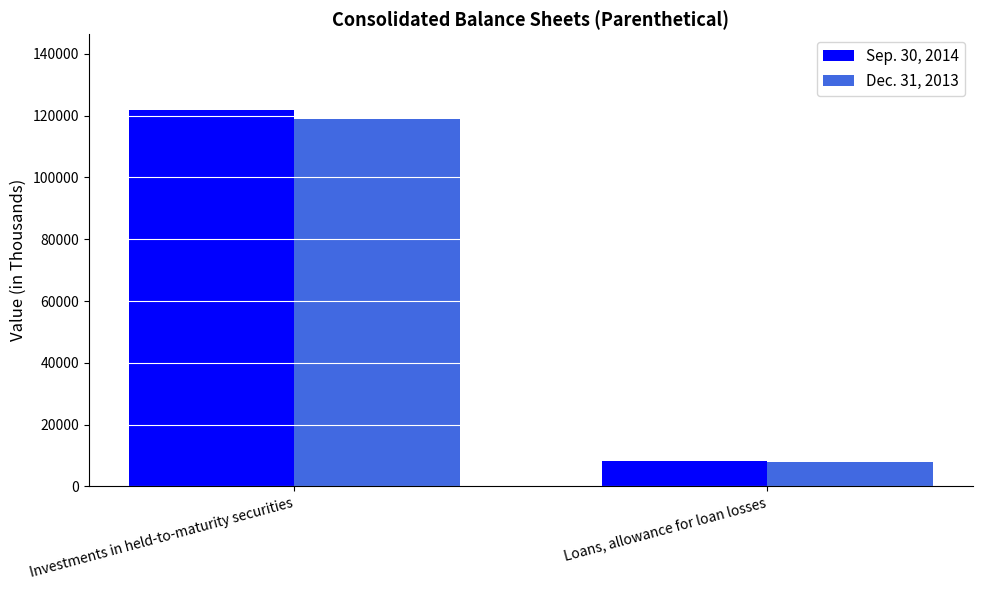

Which series has the widest spread of values?

Sep. 30, 2014